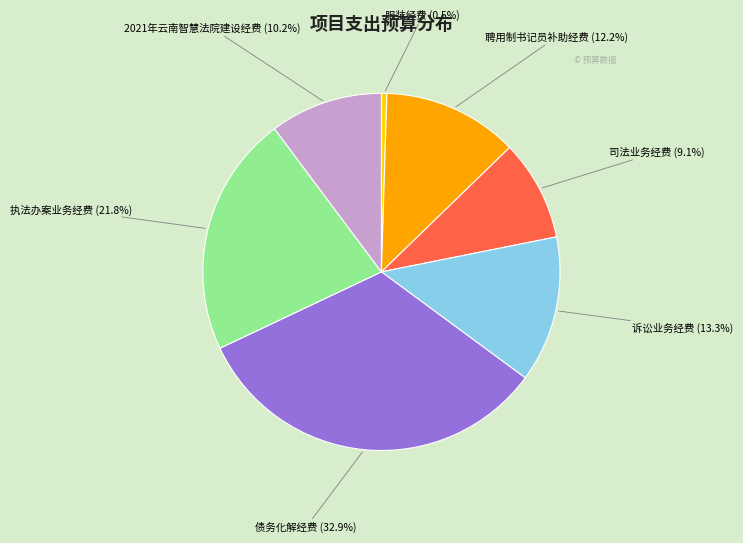

To the nearest percent, what is the average slice percentage?

14%